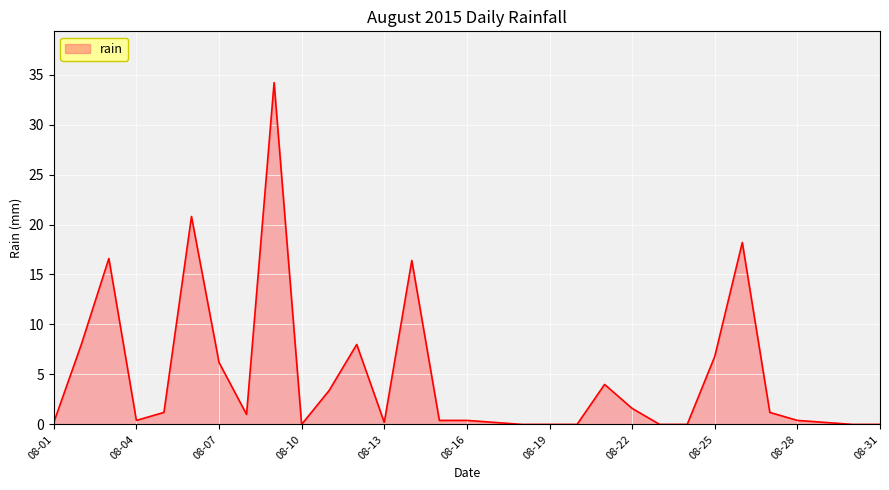

What is the average value?

4.8